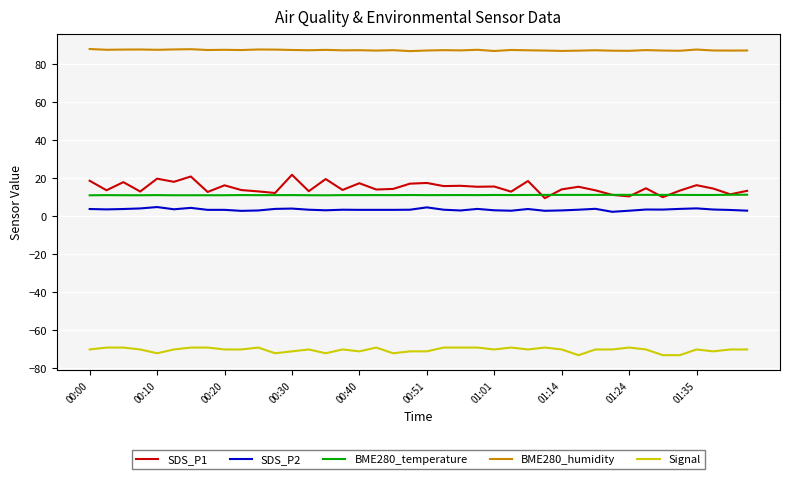

Which series has the largest total across all categories?

BME280_humidity